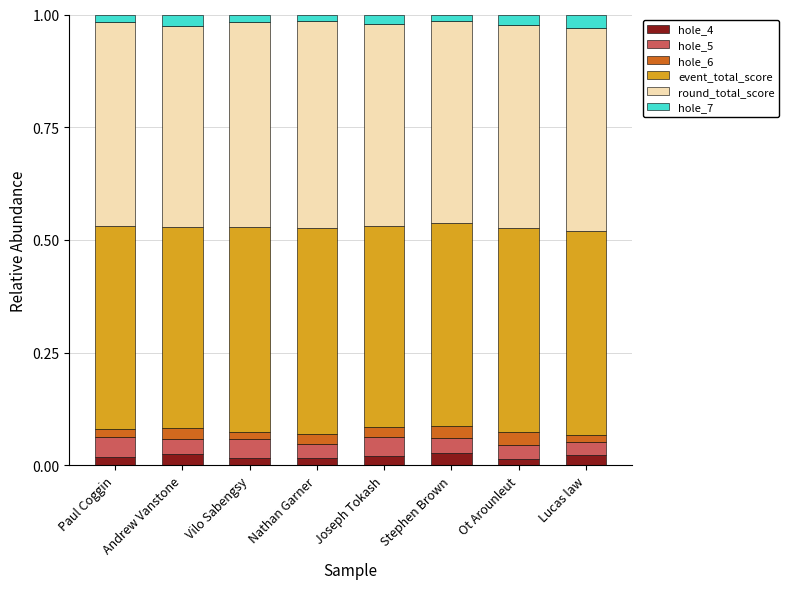

Count the hole_4 values in the range 0 to 1.

8